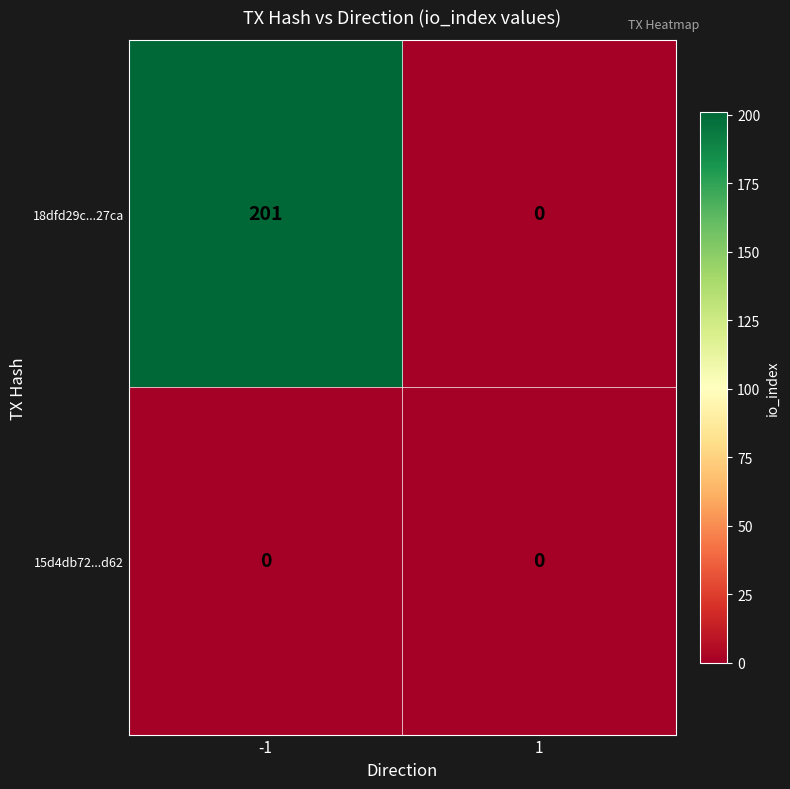

What is the difference between the maximum and minimum values in the 18dfd29c...27ca series?

201